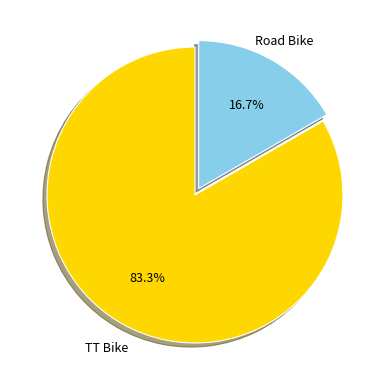

What percentage is the Road Bike slice, to the nearest percent?

17%